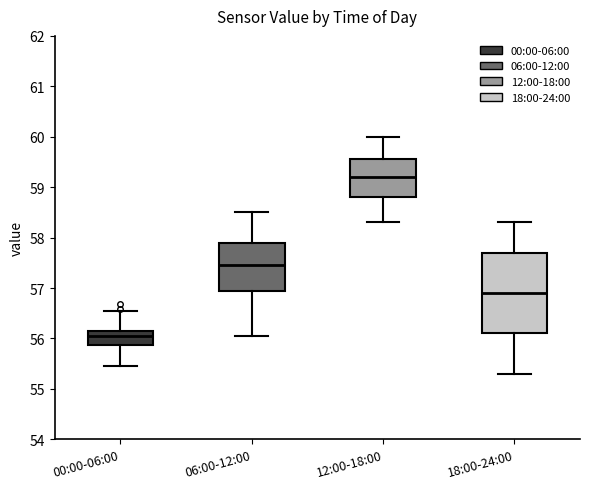

Comparing the boxes themselves (not the whiskers), which one is the tallest?

18:00-24:00